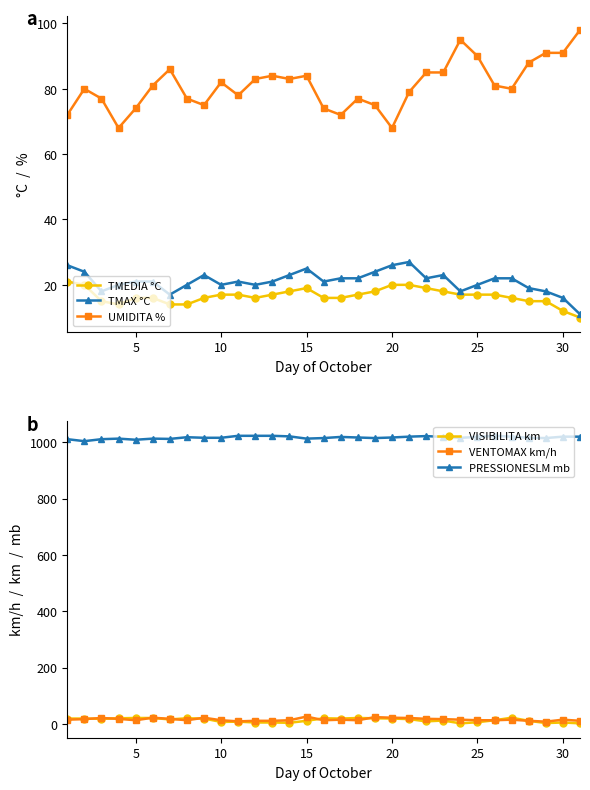

What is the maximum value for PRESSIONESLM mb?

1023